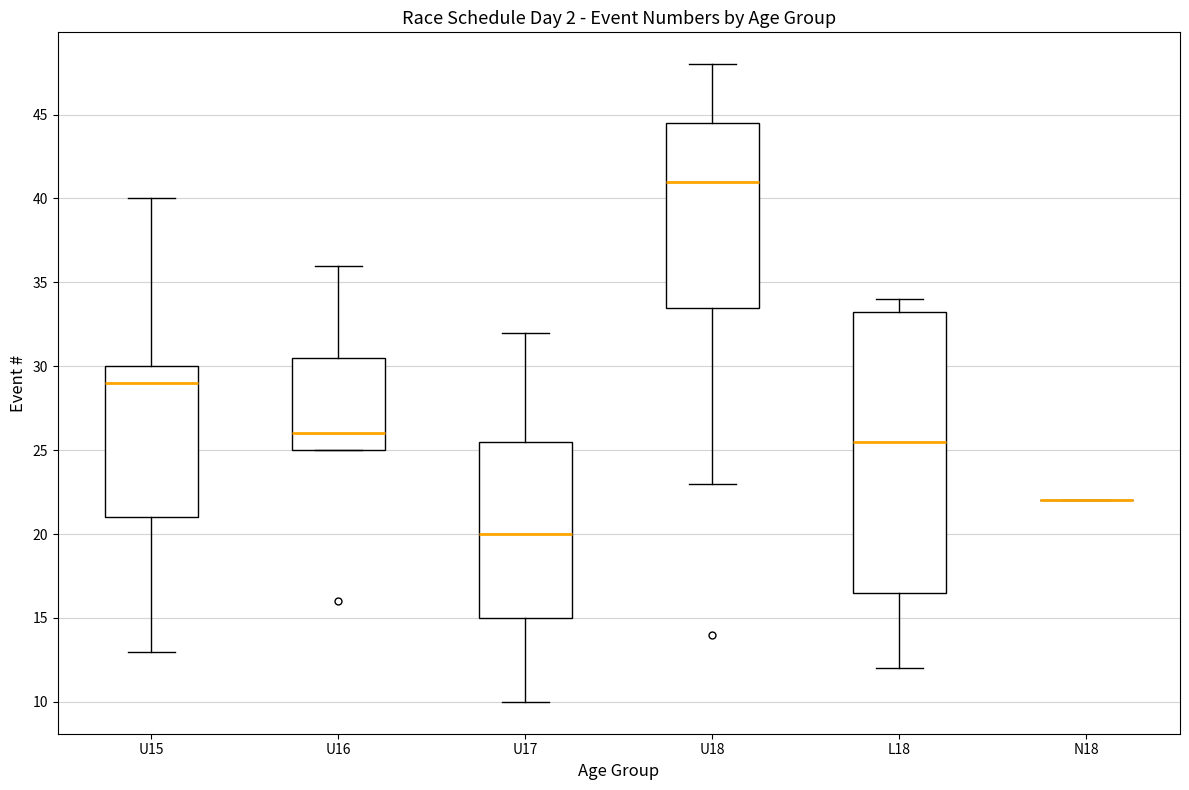

Reading left to right, read every box against the y-axis: the position of its median line, the range the box covers, and the ends of its whiskers. The values are not printed on the chart, so give them approximately, as read against the axis.

U15: median 29.0, box 21.0 to 30.0, whiskers 13.0 to 40.0
U16: median 26.0, box 25.0 to 30.5, whiskers 25.0 to 36.0
U17: median 20.0, box 15.0 to 25.5, whiskers 10.0 to 32.0
U18: median 41.0, box 33.5 to 44.5, whiskers 23.0 to 48.0
L18: median 25.5, box 16.5 to 33.5, whiskers 12.0 to 34.0
N18: box collapsed to a line at 22.0, whiskers 22.0 to 22.0